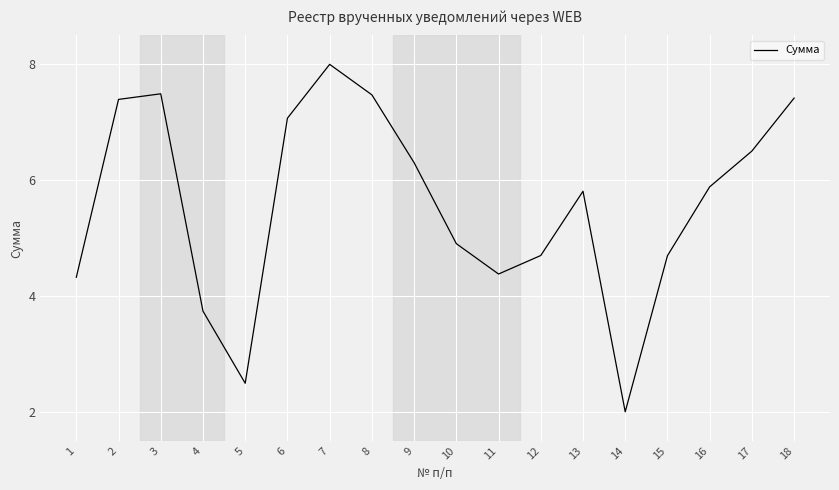

What is the difference between the maximum and second lowest values?

5.5